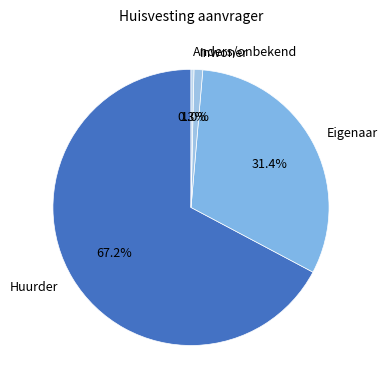

What is the total percentage of Eigenaar and Anders/onbekend?

31.7%